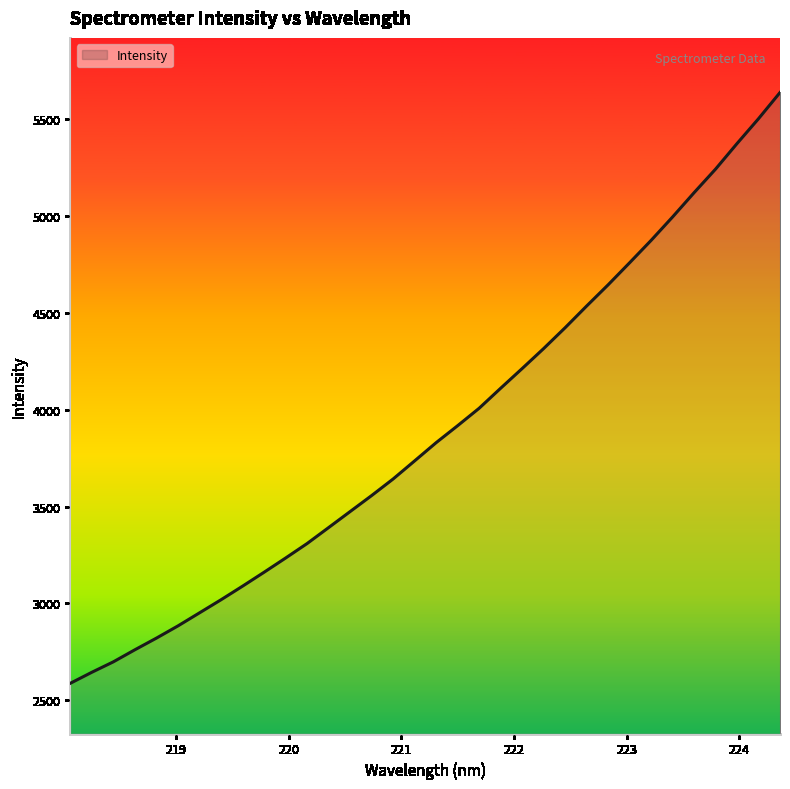

What is the minimum value shown in the chart?

2588.2